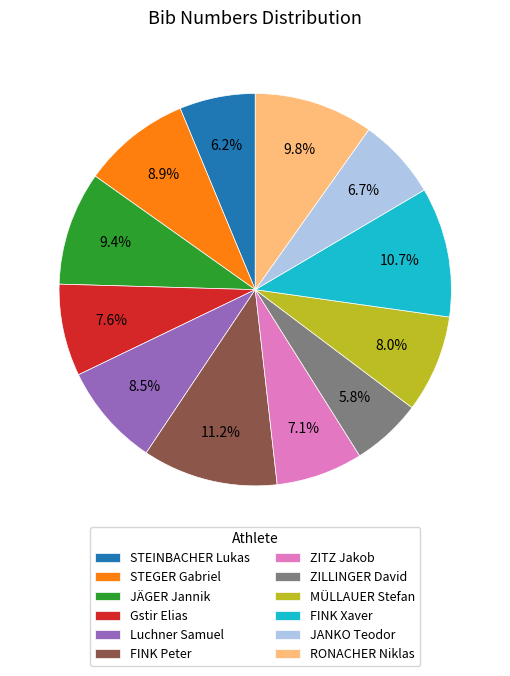

True or false: STEGER Gabriel accounts for 9% of the total.

True